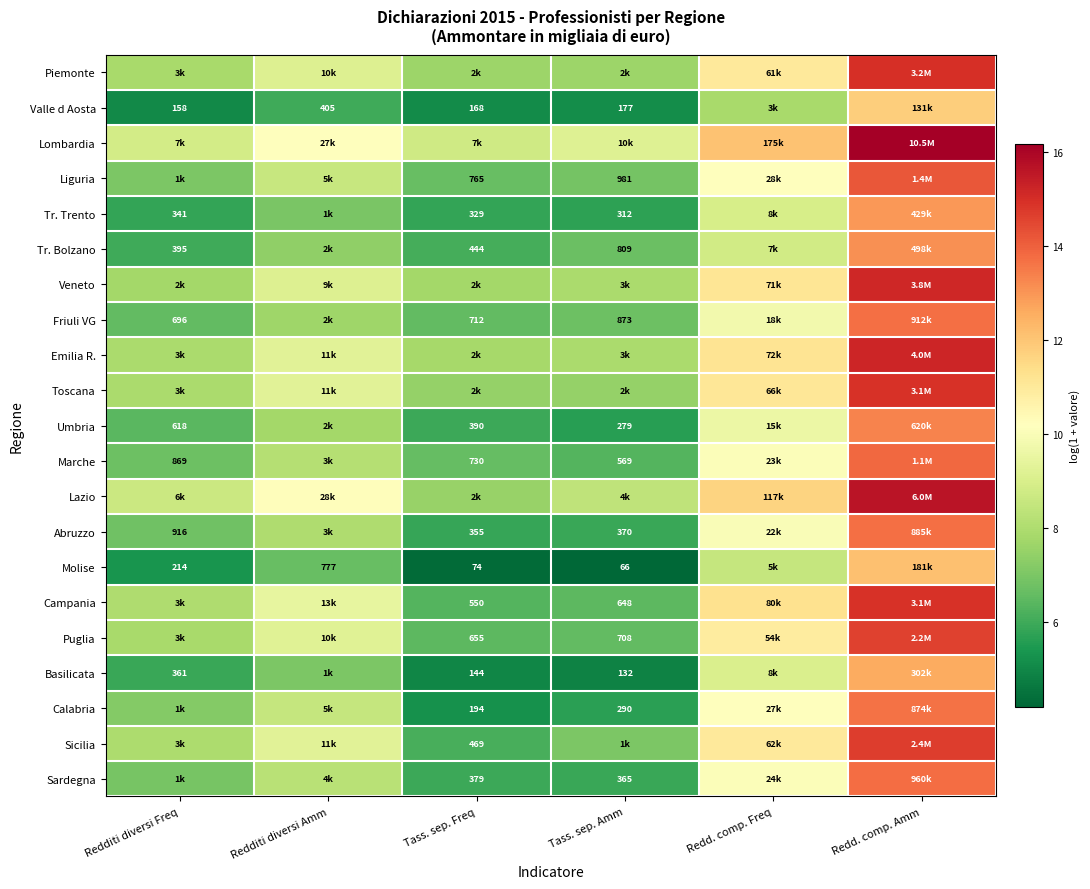

The Lombardia series shows 10.2 at Redditi diversi Amm. True or false?

True